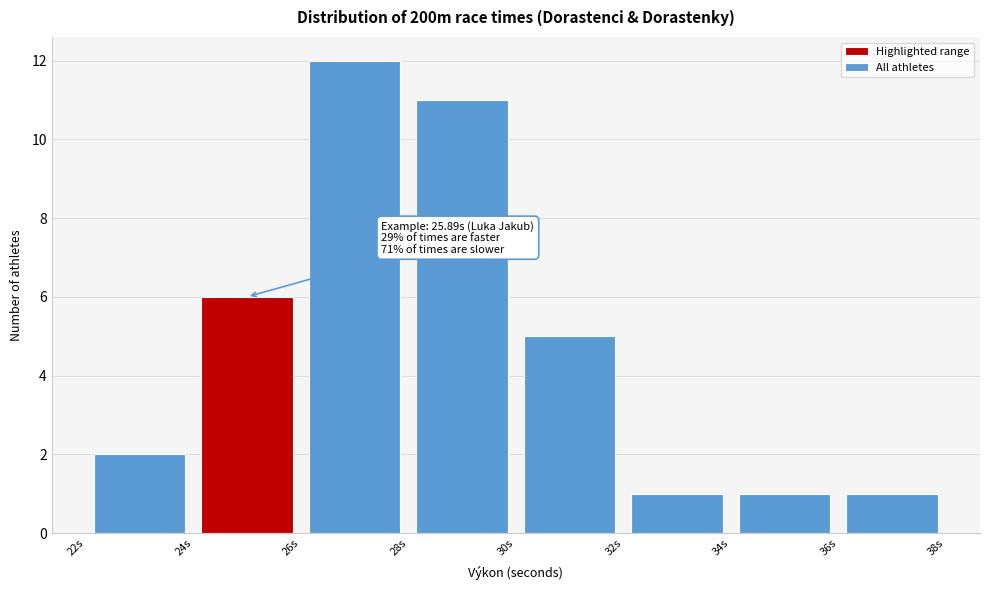

Over which range of the x-axis is the bar tallest?

26 to 28